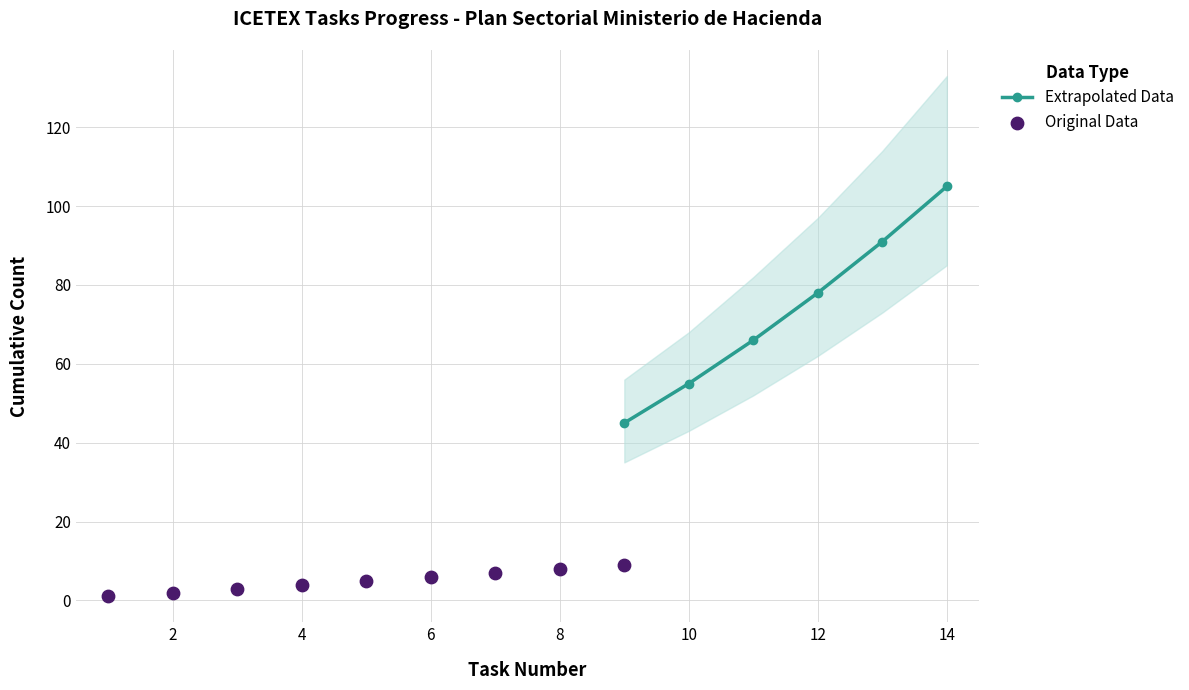

Is it true that Extrapolated Data equals 82 at 10?

False